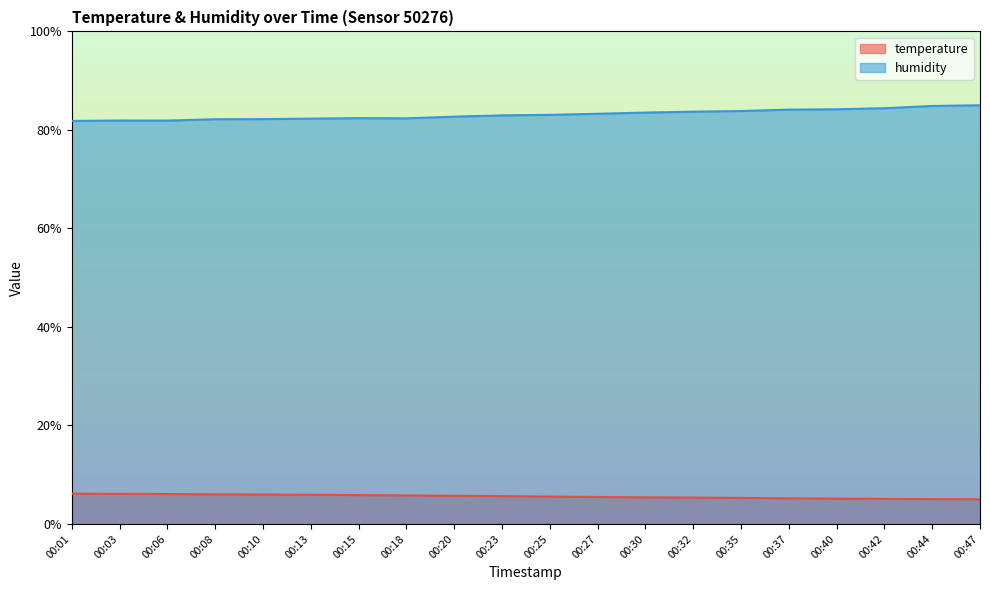

Where is humidity nearest to the value 83?

00:23